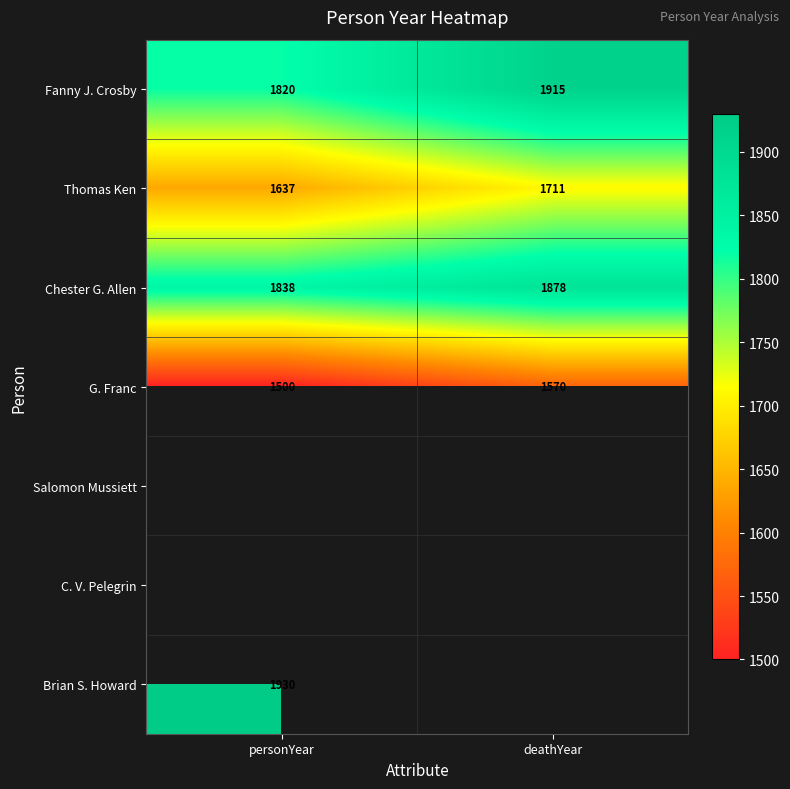

Is it true that G. Franc equals 1500 at personYear?

True